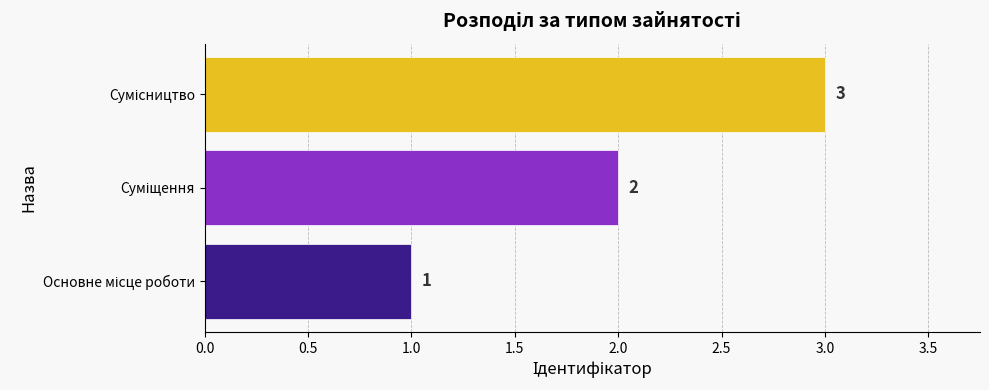

What is the greatest value displayed?

3